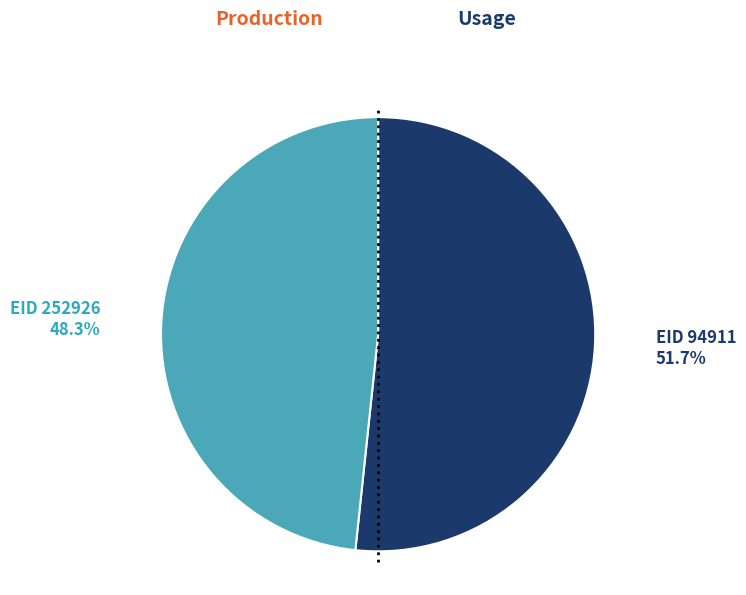

To the nearest percent, what is the average slice percentage?

50%